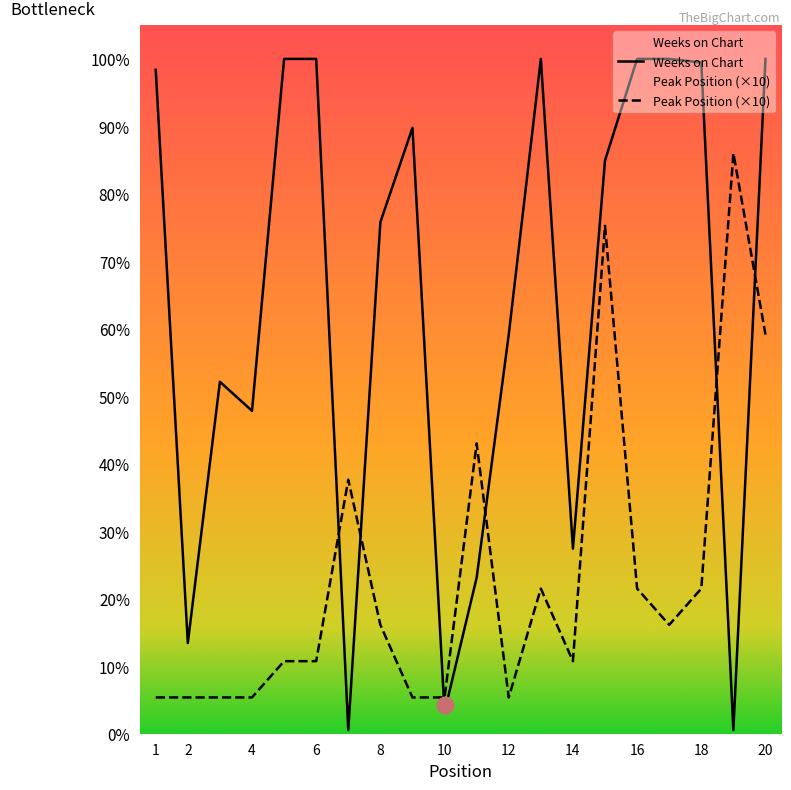

Which series has the largest total across all categories?

Weeks on Chart